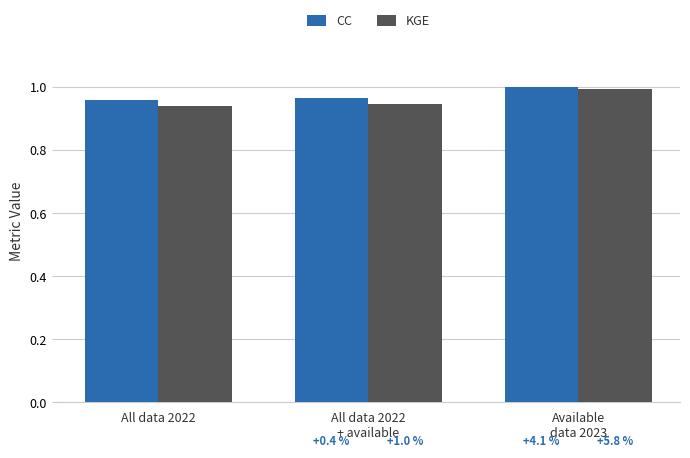

At how many categories does at least one series exceed 0?

3